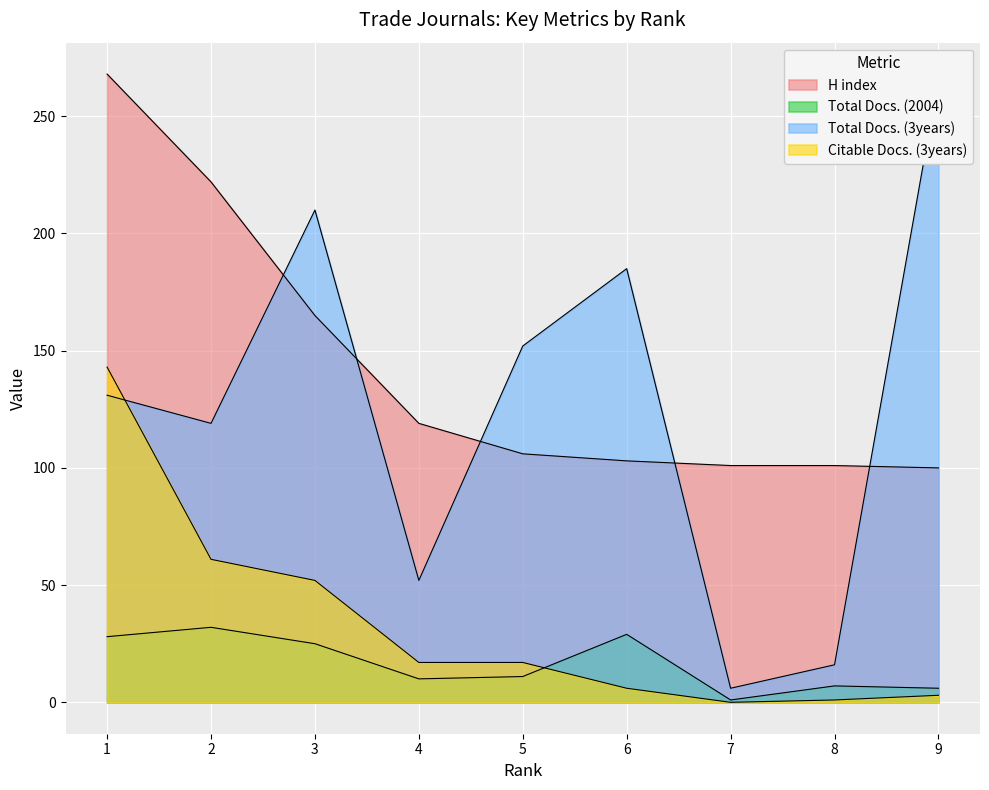

Reading left to right, list all the values displayed in this chart.

H index: 268	222	165	119	106	103	101	101	100
Total Docs. (2004): 28	32	25	10	11	29	1	7	6
Total Docs. (3years): 131	119	210	52	152	185	6	16	266
Citable Docs. (3years): 143	61	52	17	17	6	0	1	3